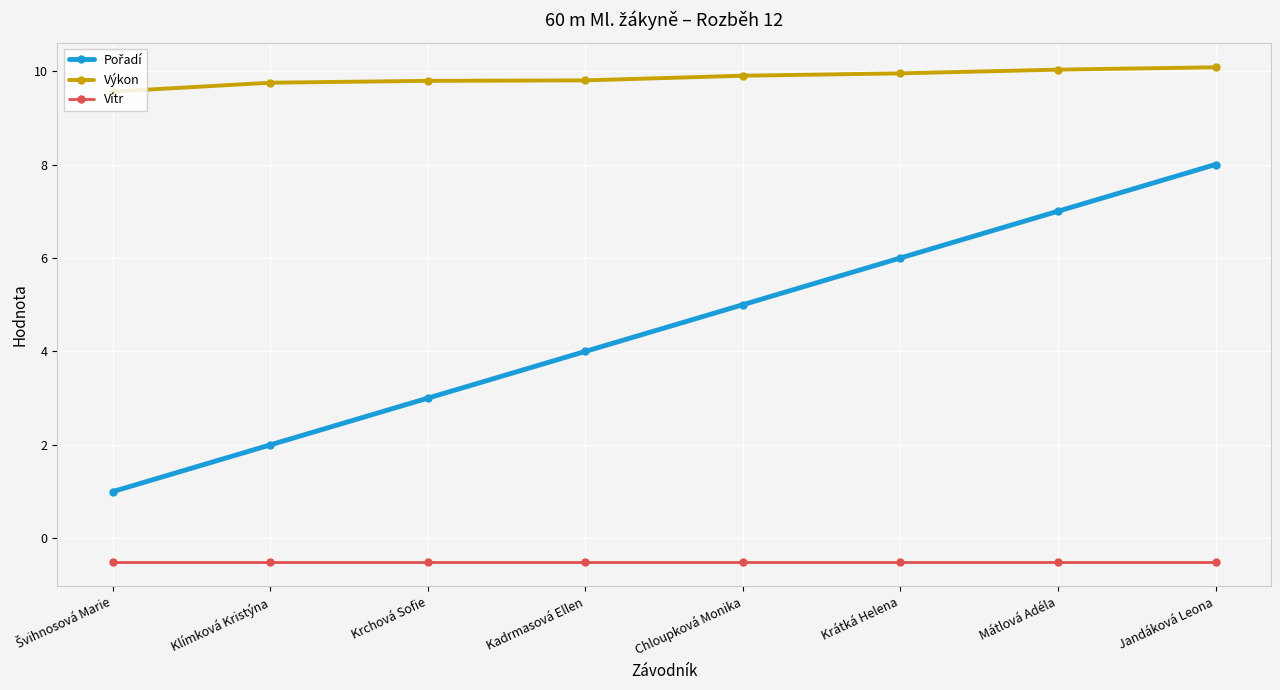

What is the lowest value of the Vítr series?

-0.5